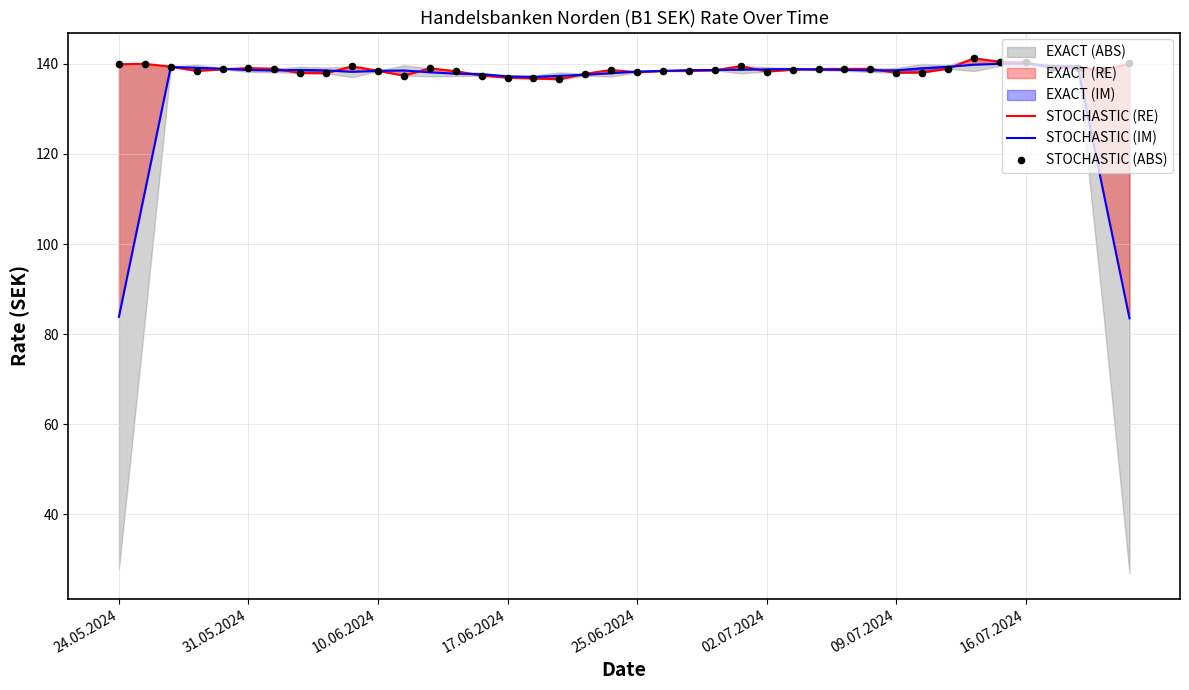

At which category is the sum across all series the highest?

33